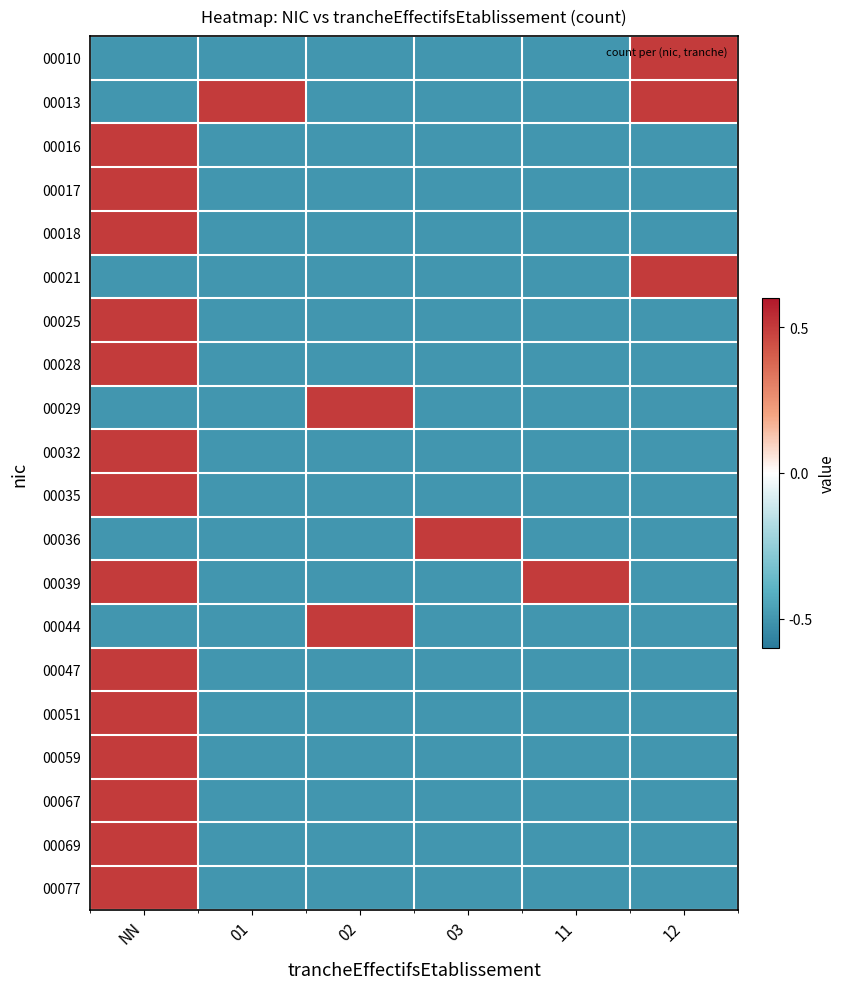

What is the minimum value shown in the chart?

-0.5